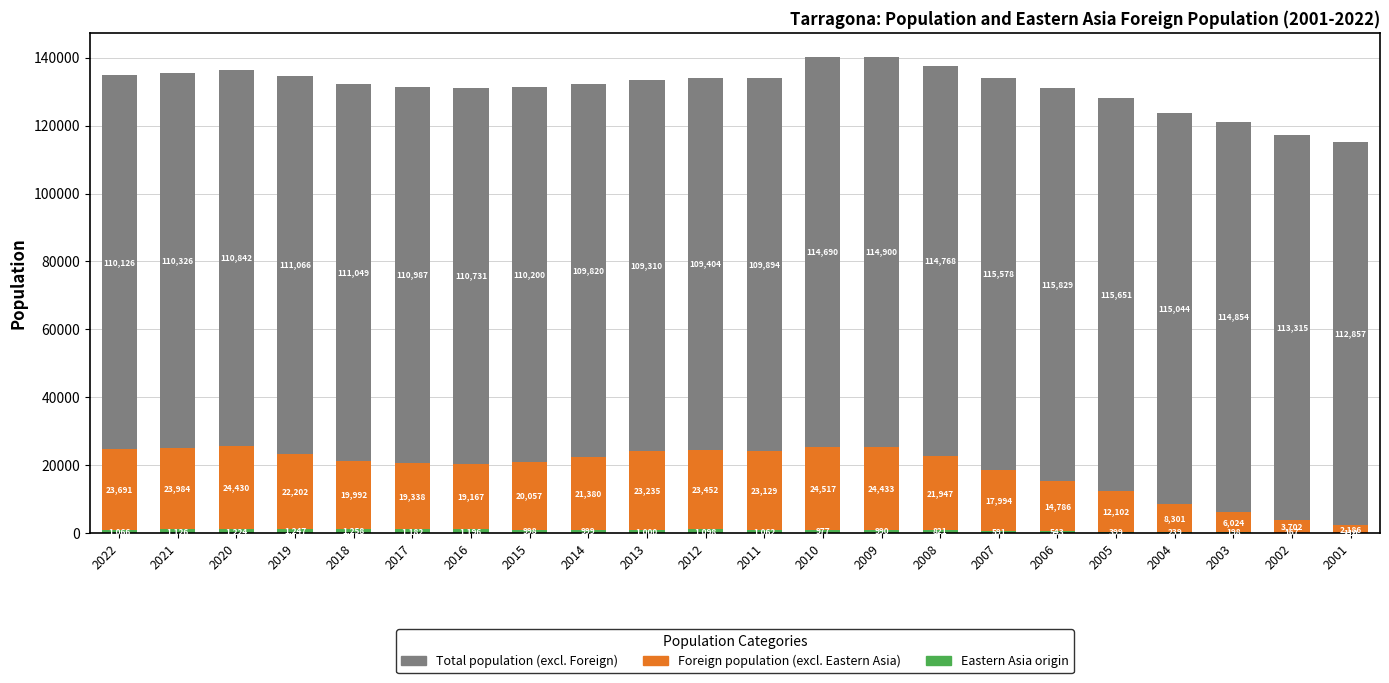

What is the total value across all series at 2002?

117184